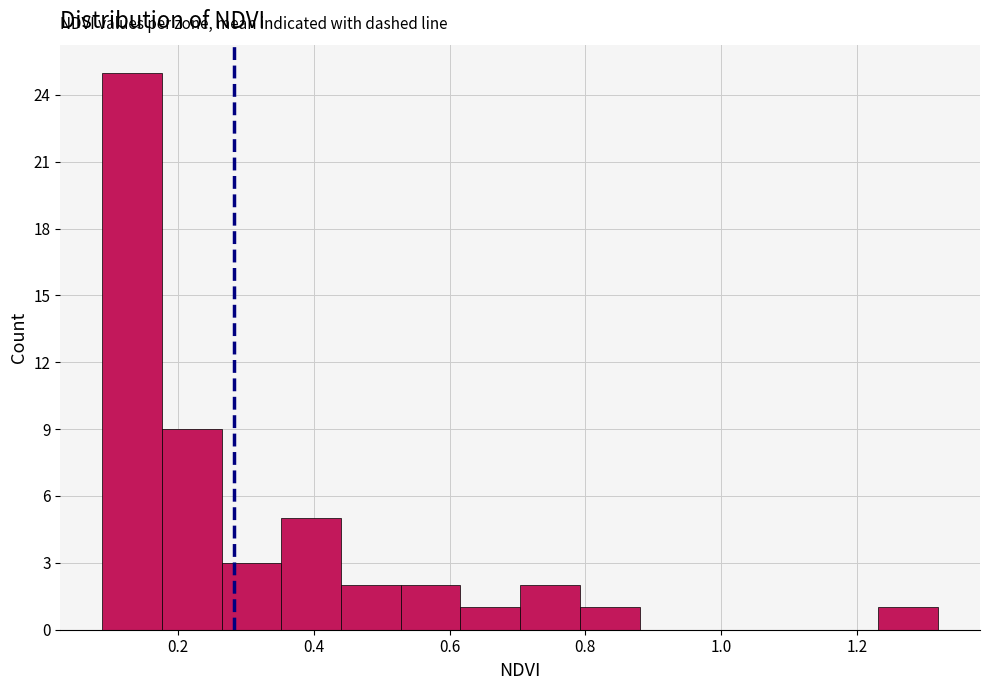

Reading left to right, list every bar in this chart as the range it spans on the x-axis followed by its height. Neither the bar edges nor the heights are printed on the chart, so give them approximately, as read against the axes.

0.08 to 0.18: 25
0.18 to 0.26: 9
0.26 to 0.36: 3
0.36 to 0.44: 5
0.44 to 0.52: 2
0.52 to 0.62: 2
0.62 to 0.70: 1
0.70 to 0.80: 2
0.80 to 0.88: 1
0.88 to 0.96: 0
0.96 to 1.06: 0
1.06 to 1.14: 0
1.14 to 1.24: 0
1.24 to 1.32: 1